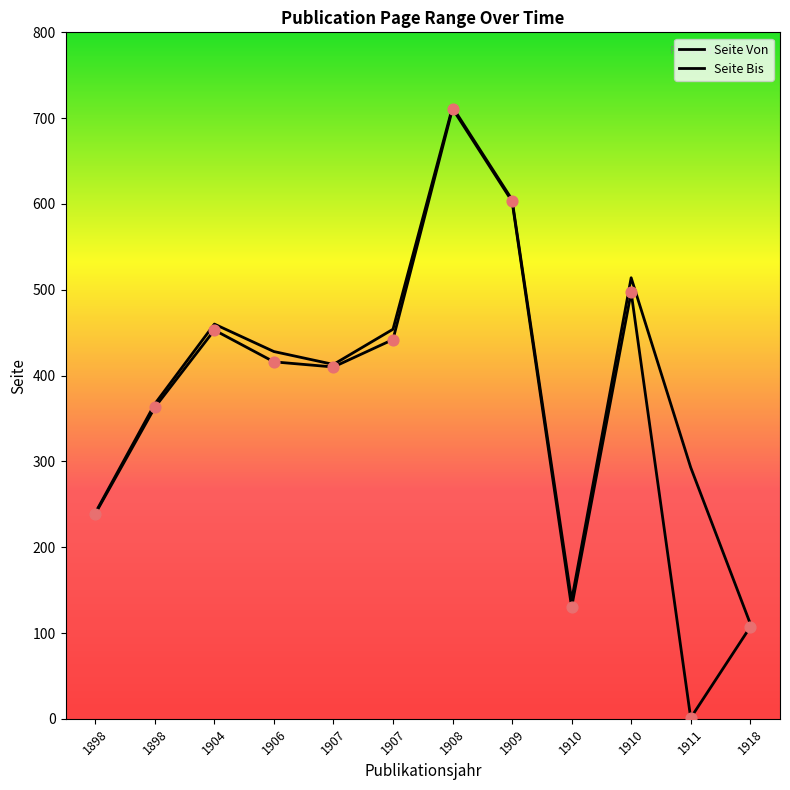

Which series has the largest total across all categories?

Seite Bis